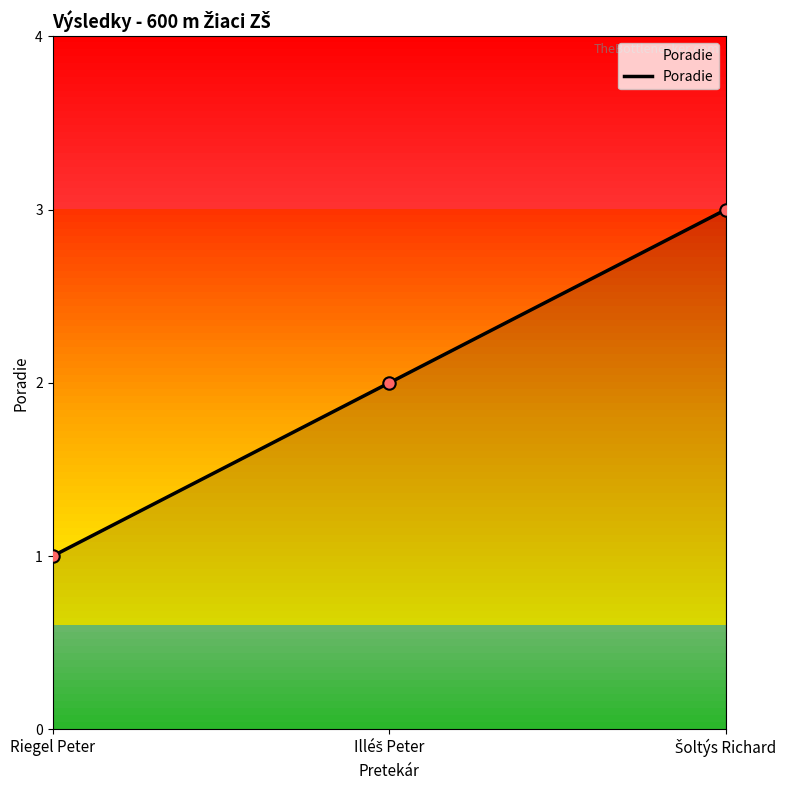

What position from the right is Riegel Peter?

3